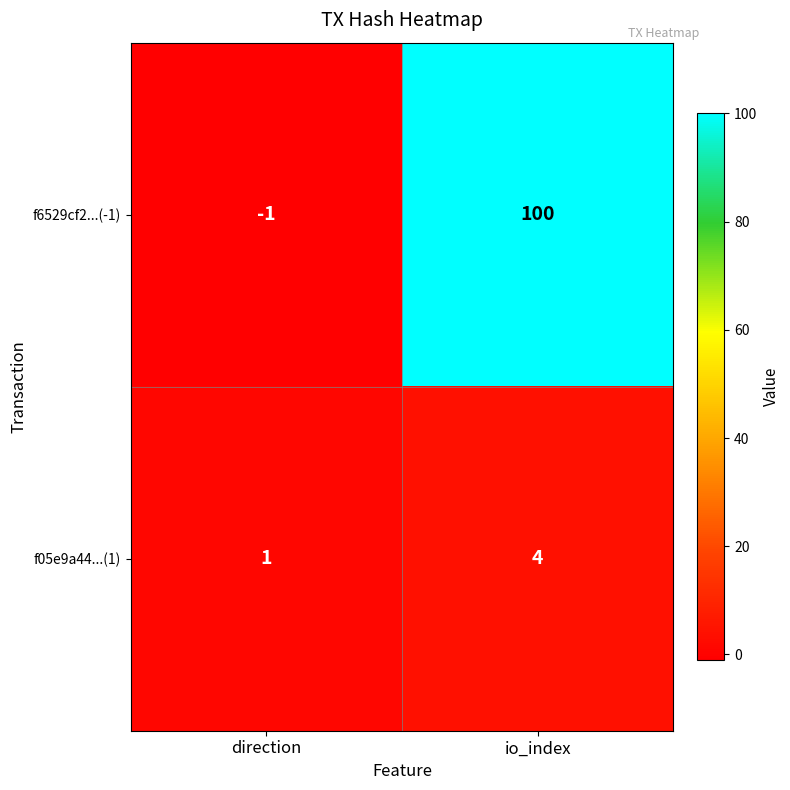

What is the spread (max minus min) of values at io_index?

96